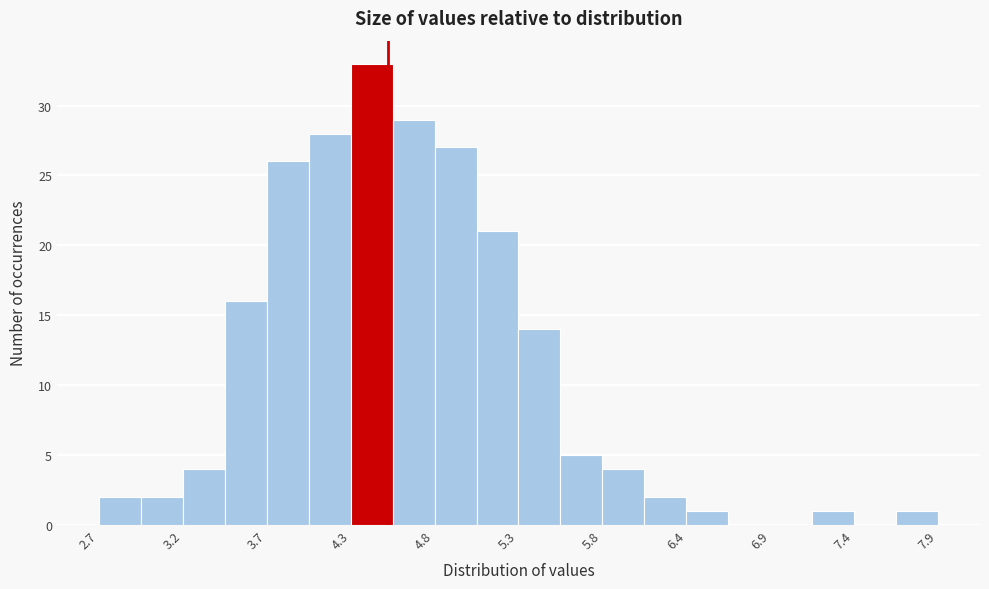

Read against the x-axis, roughly where is the centre of the tallest bar?

4.4